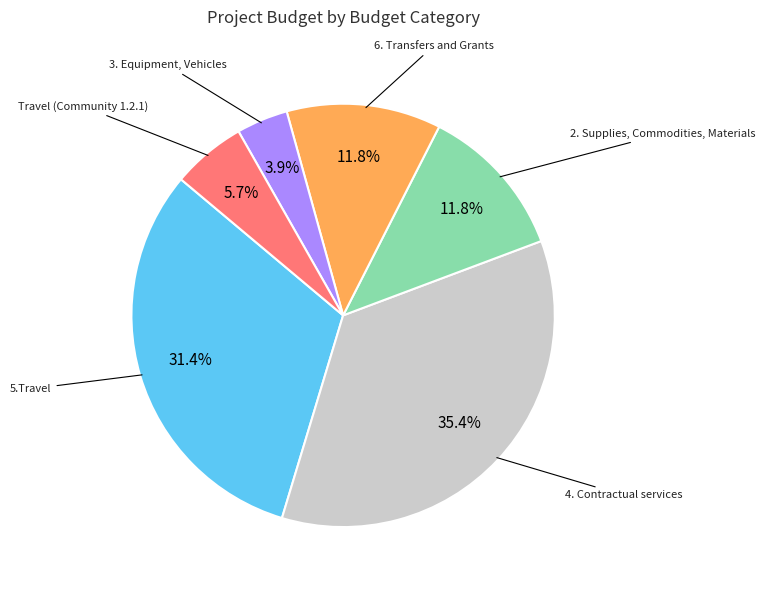

How many slices are in this pie chart?

6